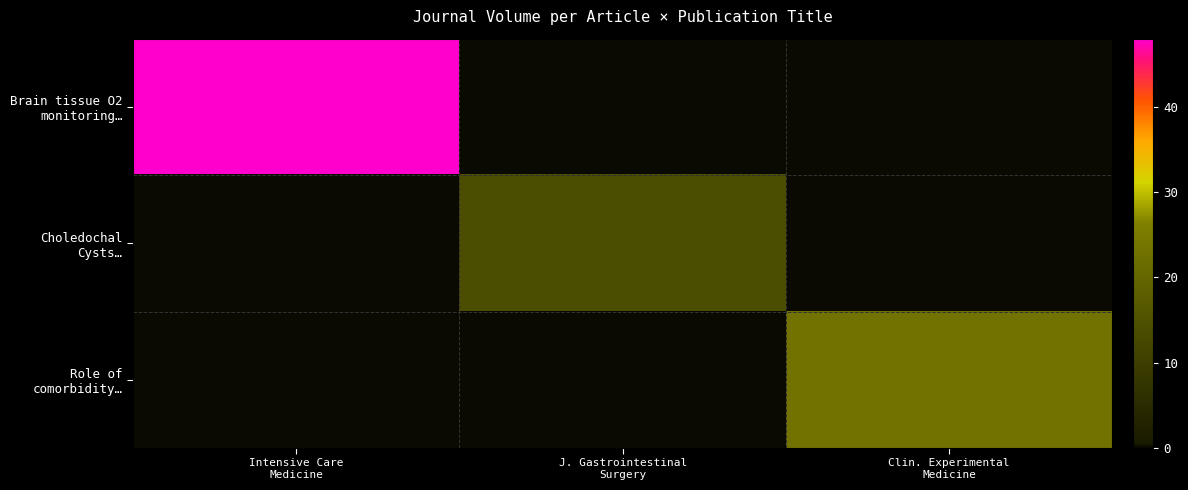

List the series in order of their peak value, highest first.

Brain tissue O2 monitoring…, Role of comorbidity…, Choledochal Cysts…